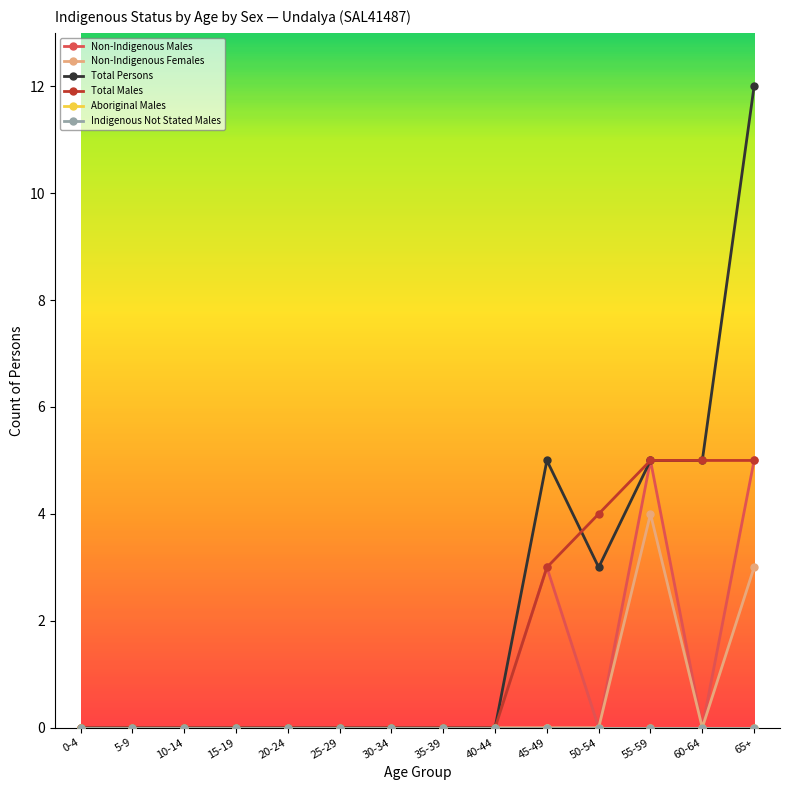

Reading left to right, what are all the values shown in this chart?

Non-Indigenous Males: 0	0	0	0	0	0	0	0	0	3	0	5	0	5
Non-Indigenous Females: 0	0	0	0	0	0	0	0	0	0	0	4	0	3
Total Persons: 0	0	0	0	0	0	0	0	0	5	3	5	5	12
Total Males: 0	0	0	0	0	0	0	0	0	3	4	5	5	5
Aboriginal Males: 0	0	0	0	0	0	0	0	0	0	0	0	0	0
Indigenous Not Stated Males: 0	0	0	0	0	0	0	0	0	0	0	0	0	0